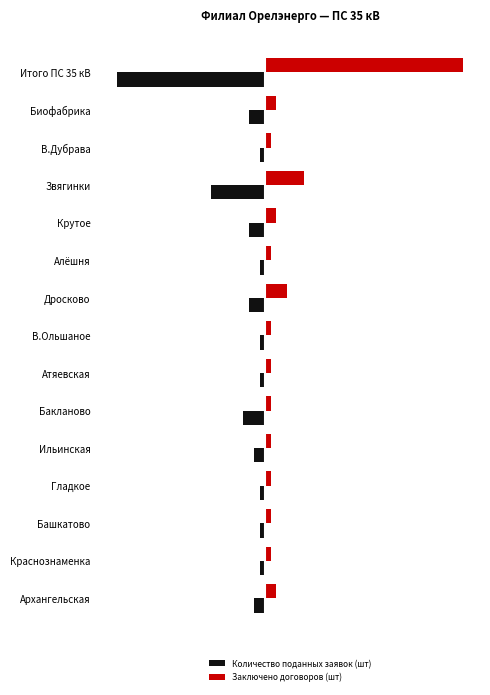

What are all the series names shown in the legend?

Количество поданных заявок (шт), Заключено договоров (шт)